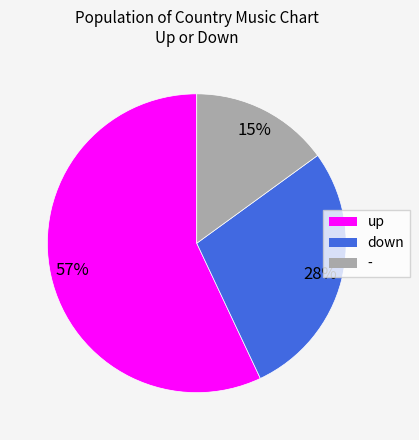

To the nearest percent, what percentage of the pie is down?

28%